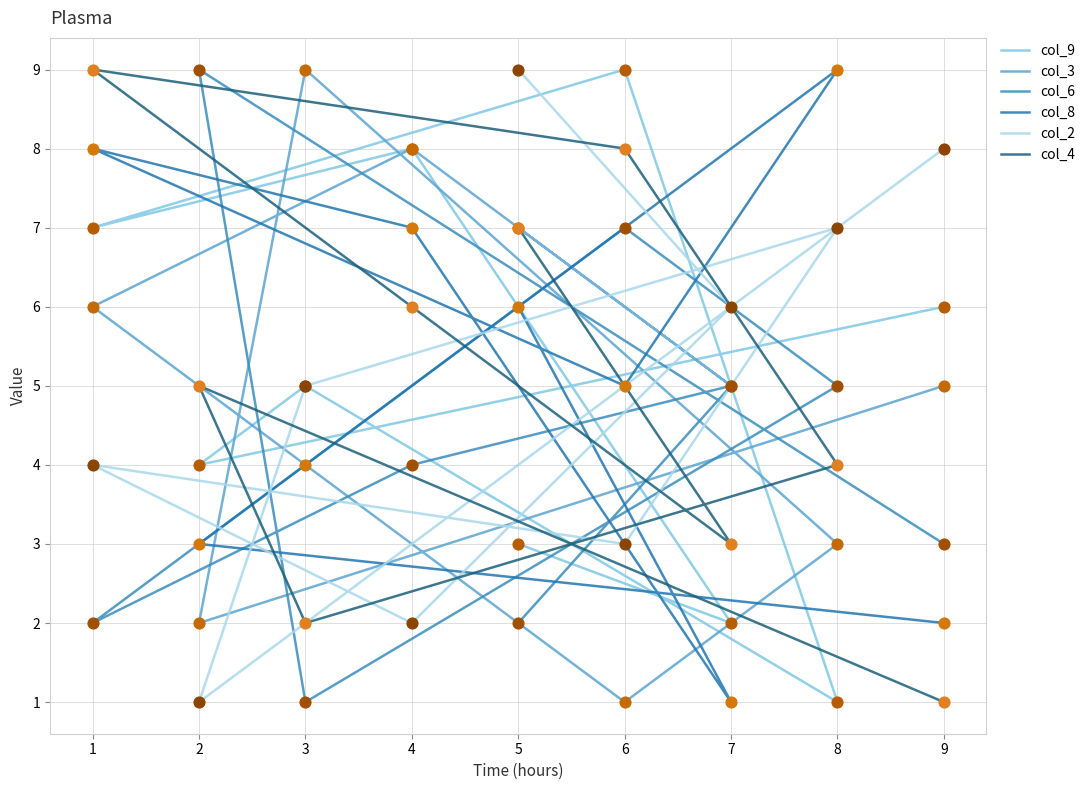

At how many categories does at least one series exceed 3?

9